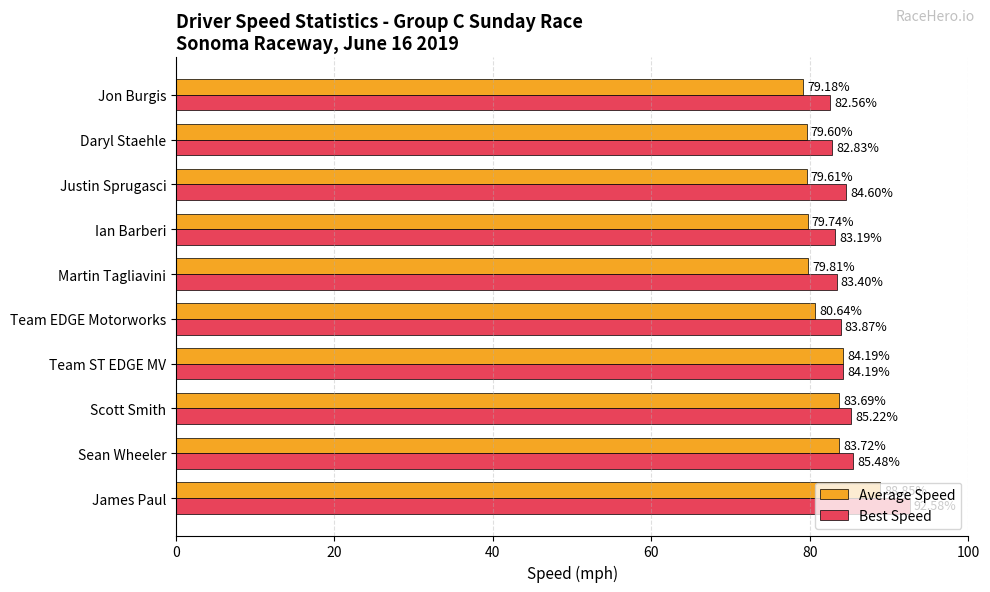

Which series has the largest range (max minus min)?

Best Speed